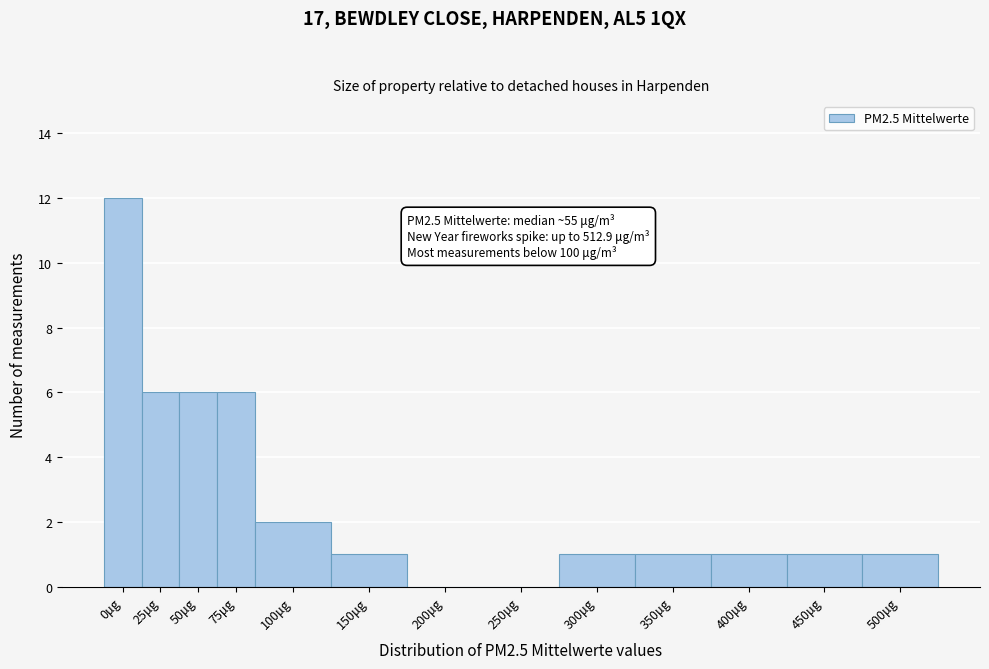

Reading left to right, what are all the values shown in this chart?

0μg=12	25μg=6	50μg=6	75μg=6	100μg=2	150μg=1	200μg=0	250μg=0	300μg=1	350μg=1	400μg=1	450μg=1	500μg=1